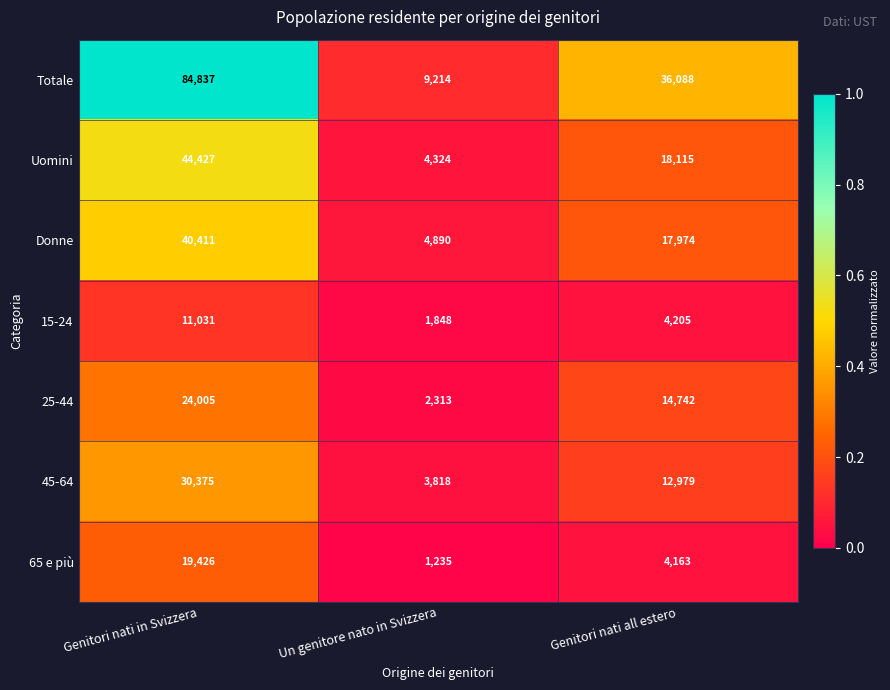

True or false: Totale has a value of 84837 at Genitori nati in Svizzera.

True